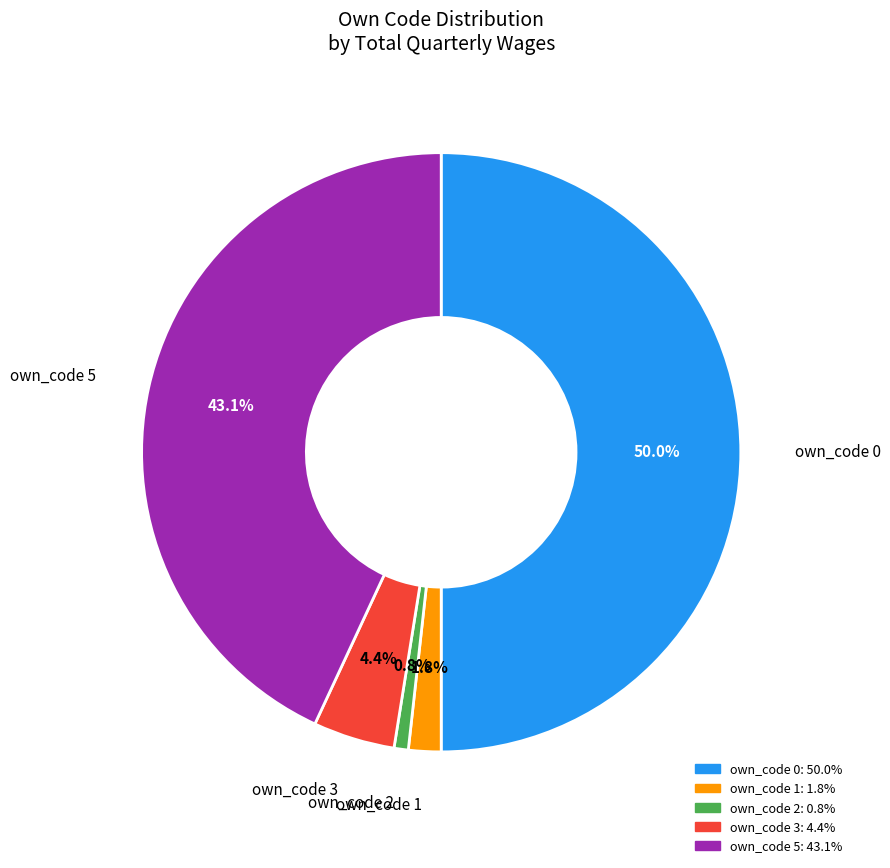

What is the smallest slice in the pie chart?

own_code 2